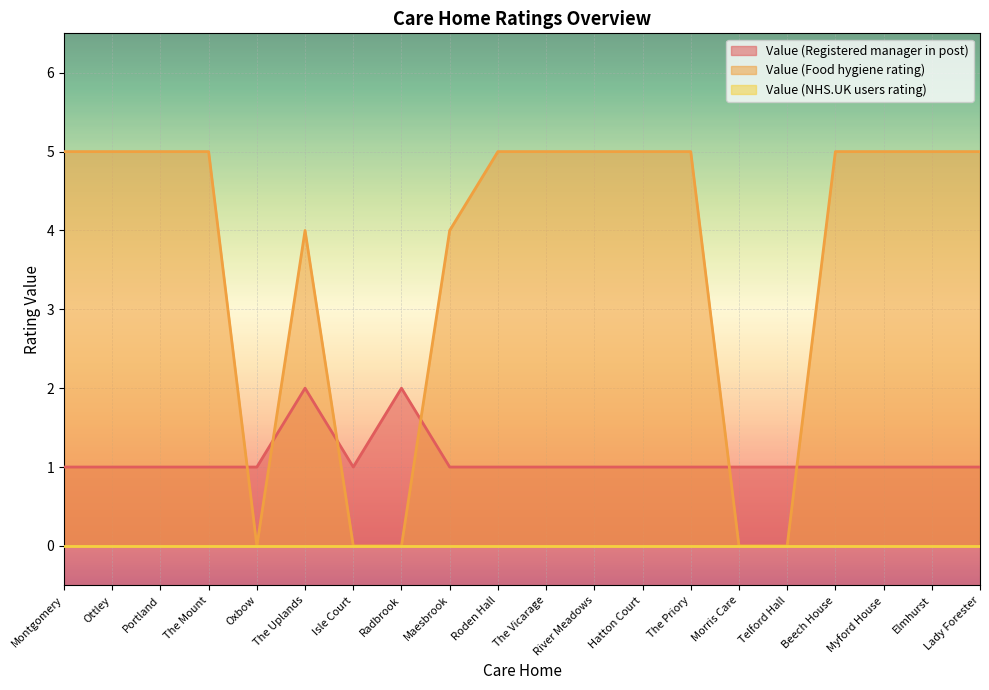

Is it true that Value (Registered manager in post) equals 2 at Oxbow?

False